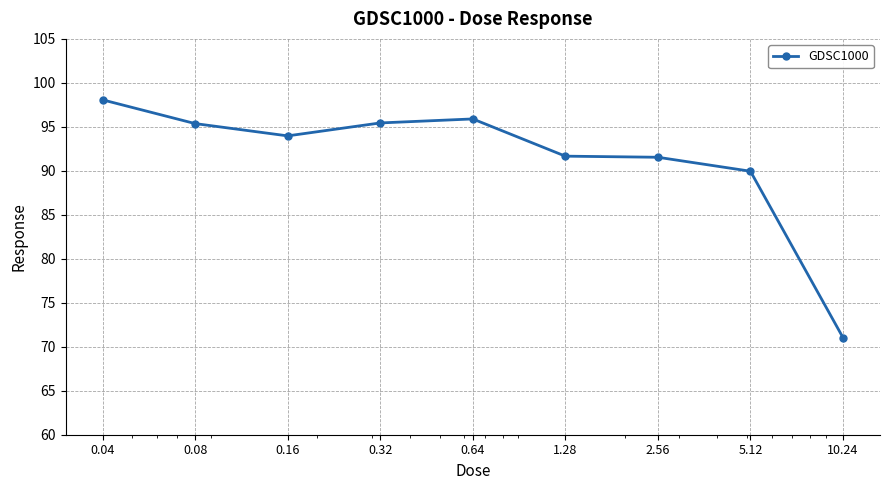

What is the difference between the maximum and minimum values?

27.0